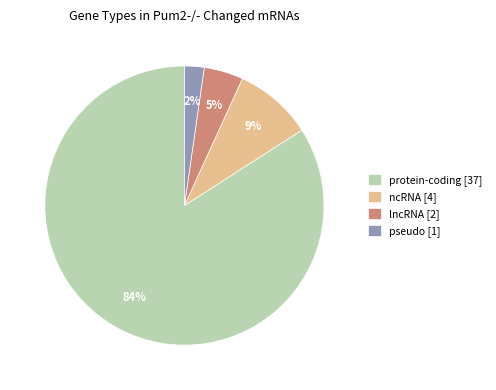

Rank the categories by value from lowest to highest.

pseudo, lncRNA, ncRNA, protein-coding